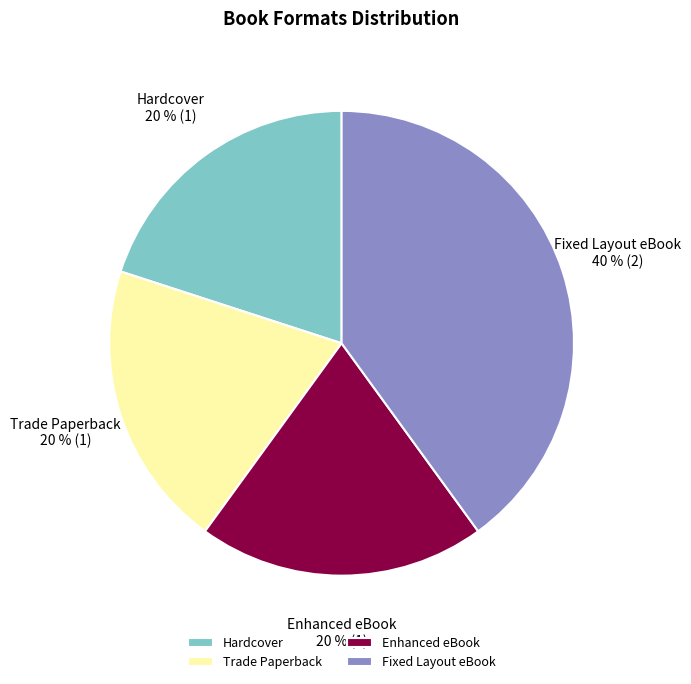

Which slice is the largest?

Fixed Layout eBook